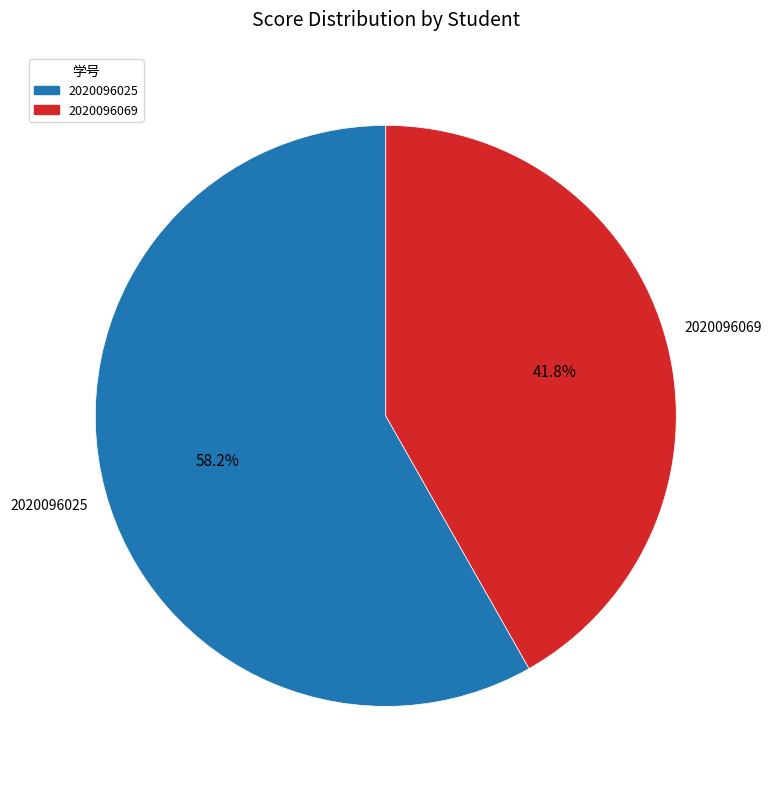

Is it true that 2020096025 is 46% of the pie?

False